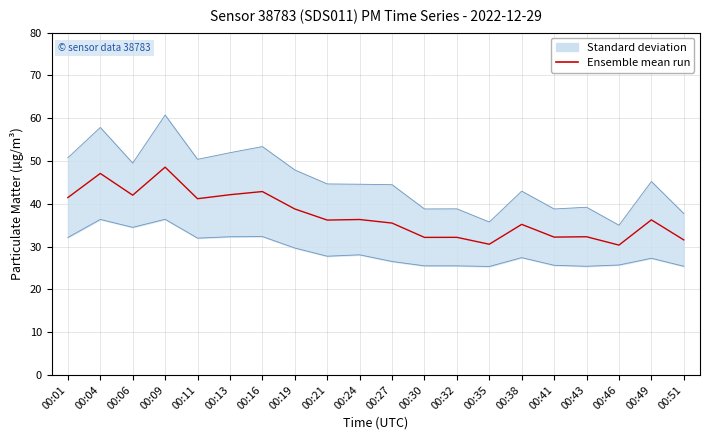

Reading left to right, extract all data points from this chart.

00:01=41.5	00:04=47.1	00:06=42.0	00:09=48.6	00:11=41.2	00:13=42.1	00:16=42.9	00:19=38.8	00:21=36.2	00:24=36.3	00:27=35.5	00:30=32.1	00:32=32.2	00:35=30.6	00:38=35.2	00:41=32.2	00:43=32.3	00:46=30.4	00:49=36.2	00:51=31.6